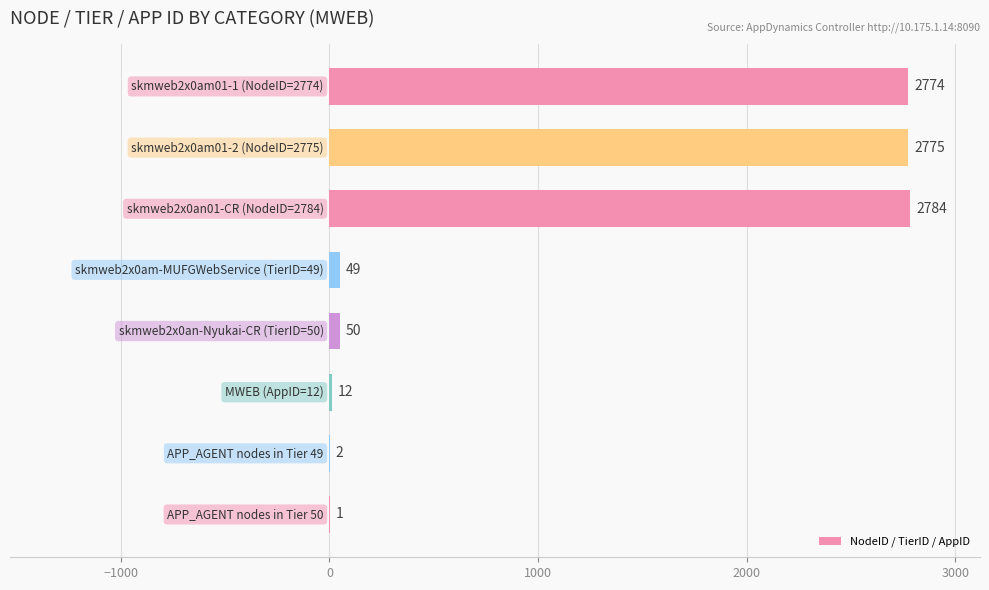

What is the sum of all values?

8447